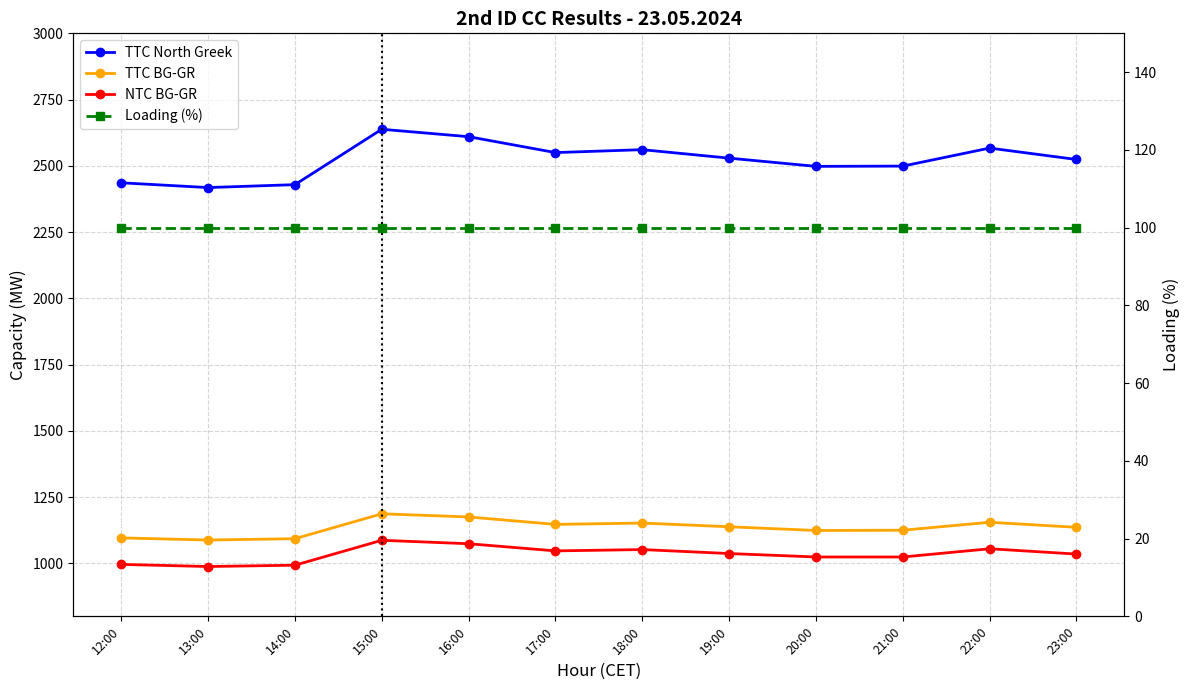

How many values in the NTC BG-GR series are below 1037?

6